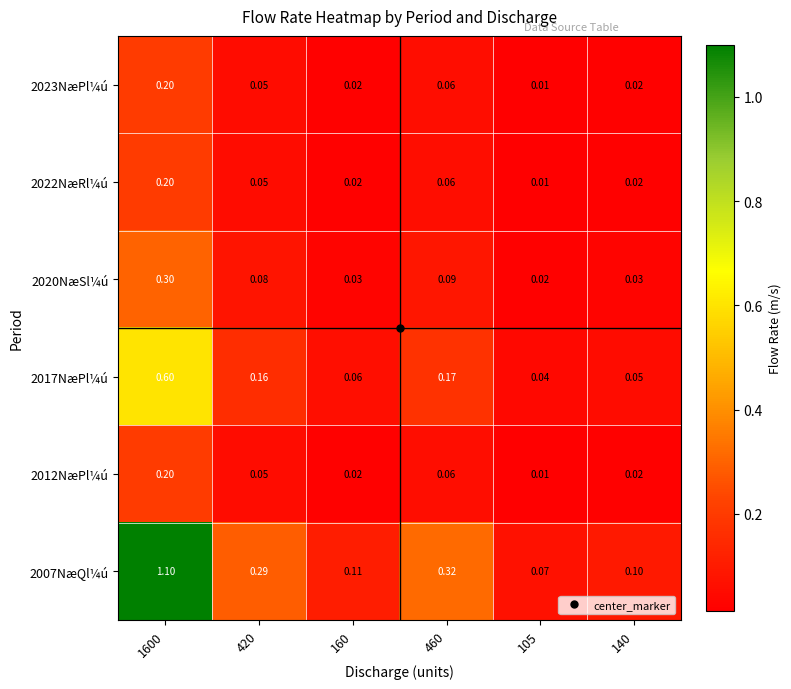

Between 1600 and 105, which series saw the biggest shift?

2007NæQl¼ú